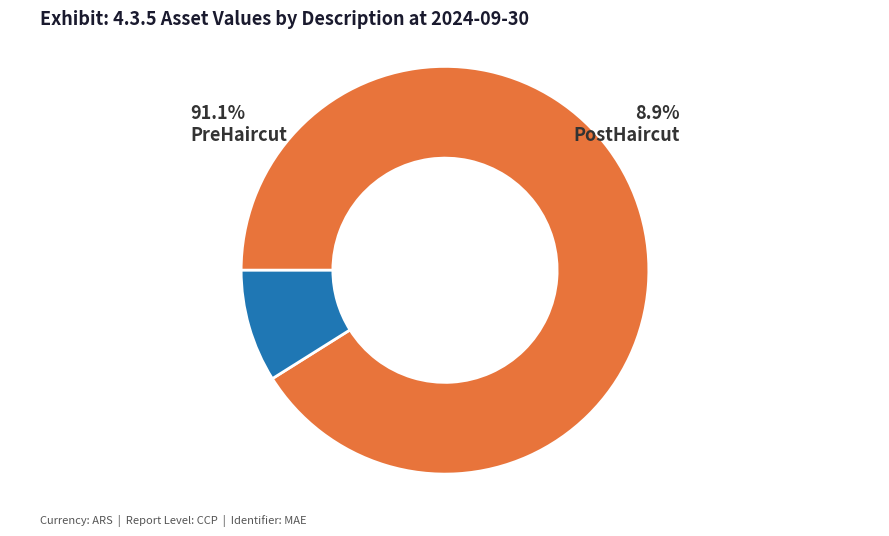

Is it true that PreHaircut is 84% of the pie?

False